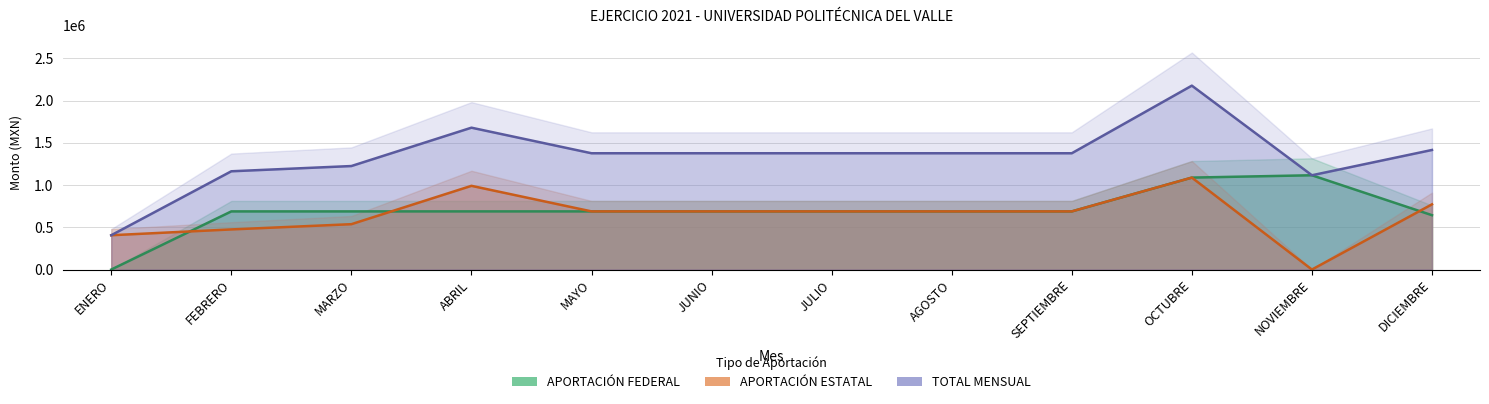

Where does the TOTAL MENSUAL series first go above 1376022?

ABRIL